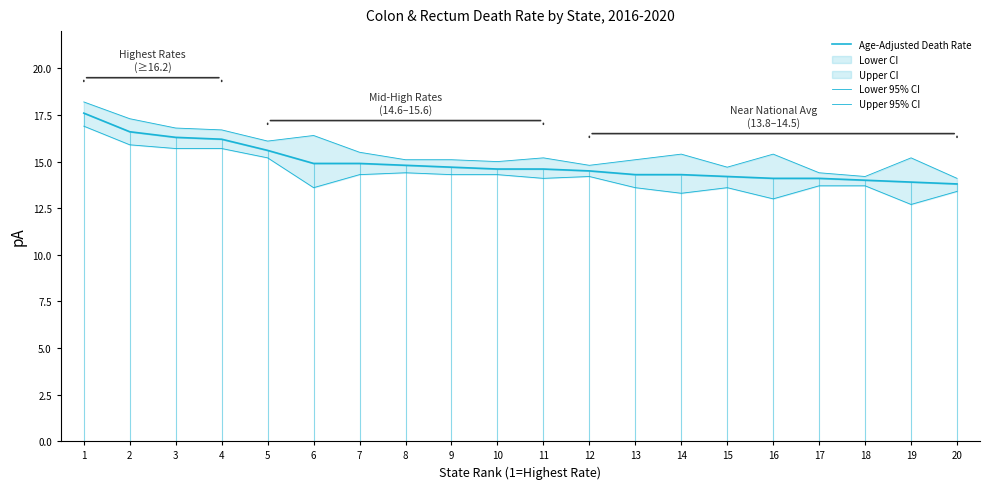

At how many categories does at least one series exceed 14?

20